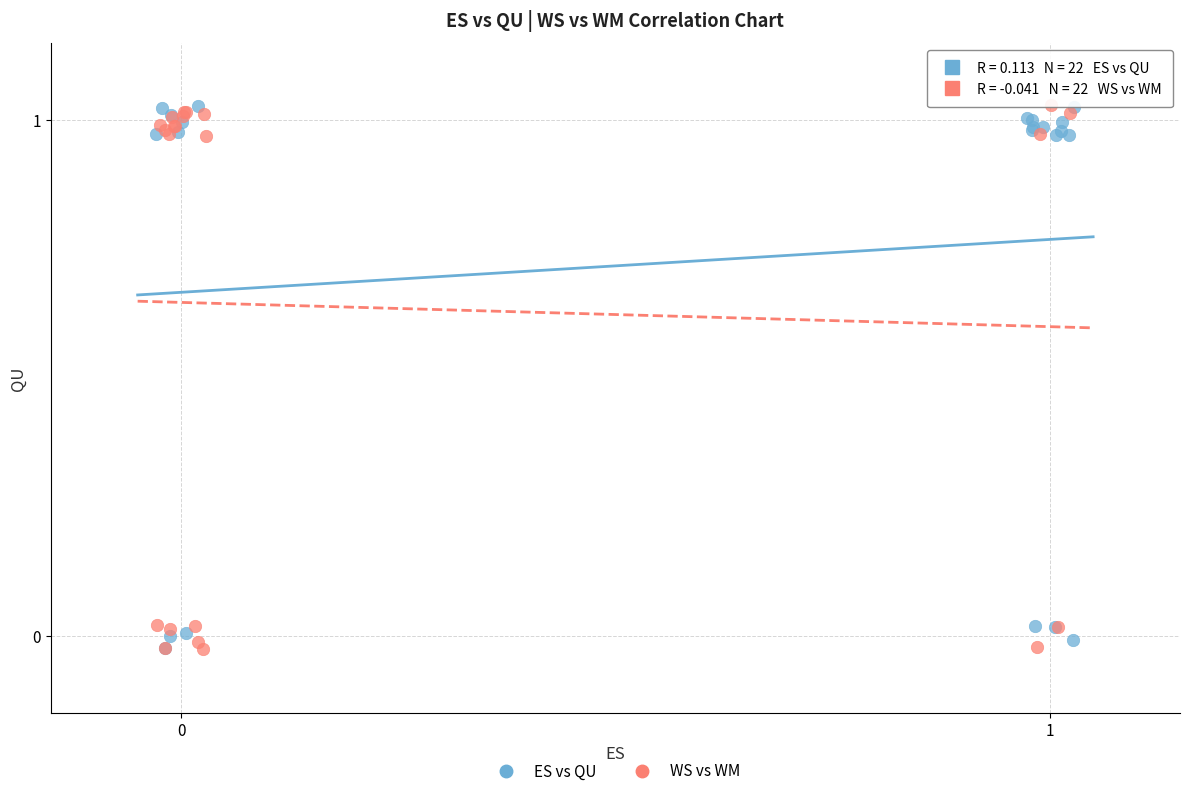

What are all the series names shown in the legend?

ES vs QU, WS vs WM